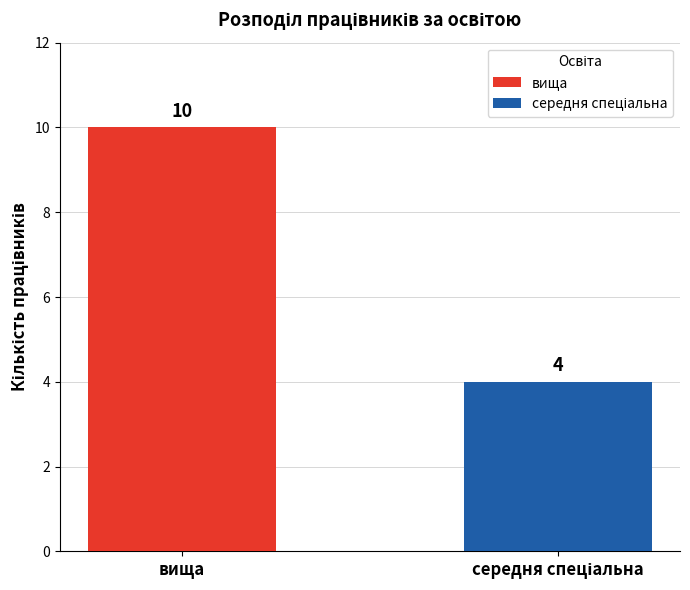

The value at вища is 7. True or false?

False